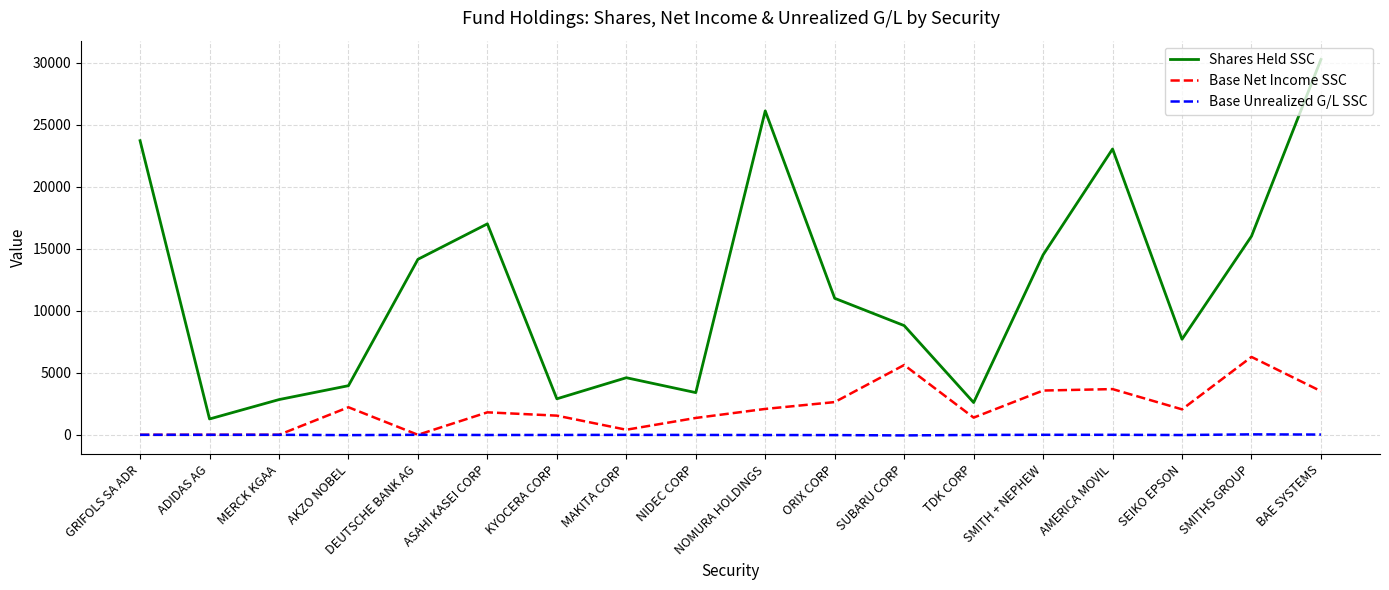

True or false: Base Net Income SSC and Shares Held SSC cross at least once.

False